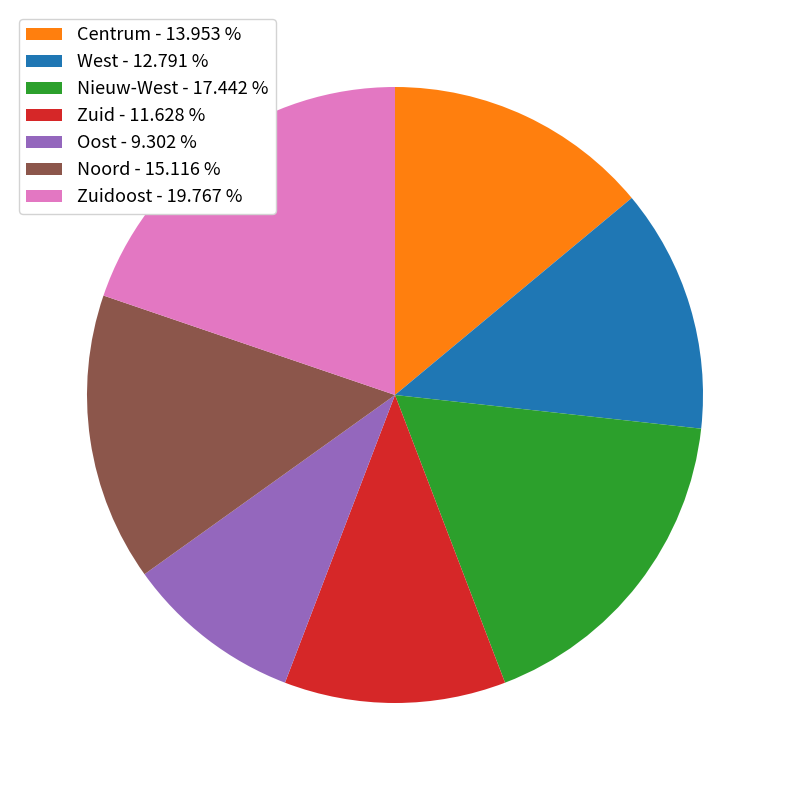

Do Zuidoost - 19.767 % and Nieuw-West - 17.442 % together represent more than half of the pie?

No